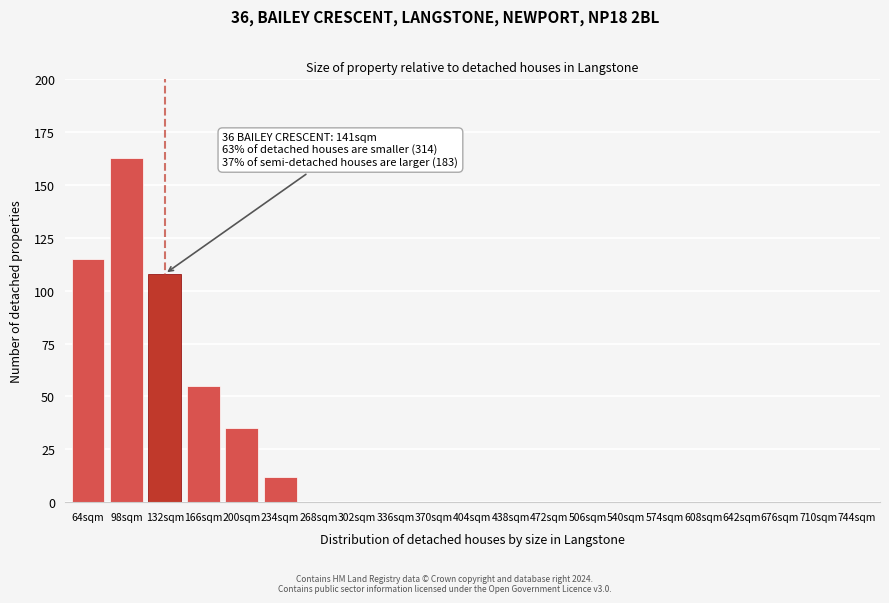

Reading right to left, extract all data points from this chart.

744sqm=0	710sqm=0	676sqm=0	642sqm=0	608sqm=0	574sqm=0	540sqm=0	506sqm=0	472sqm=0	438sqm=0	404sqm=0	370sqm=0	336sqm=0	302sqm=0	268sqm=0	234sqm=12	200sqm=35	166sqm=55	132sqm=108	98sqm=163	64sqm=115